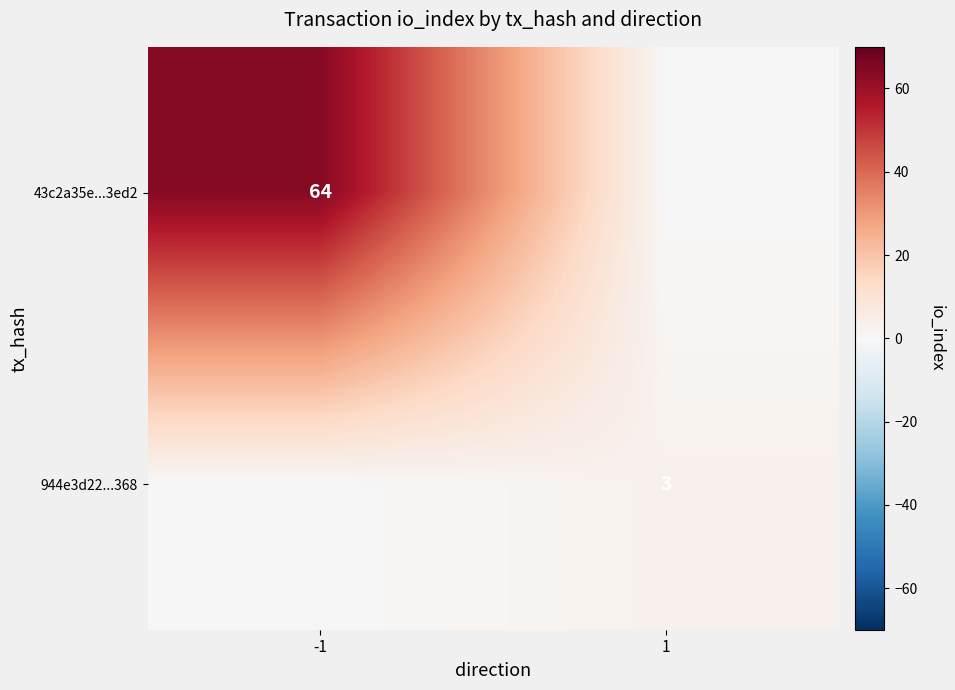

Is it true that 944e3d22...368 equals 3 at 1?

True